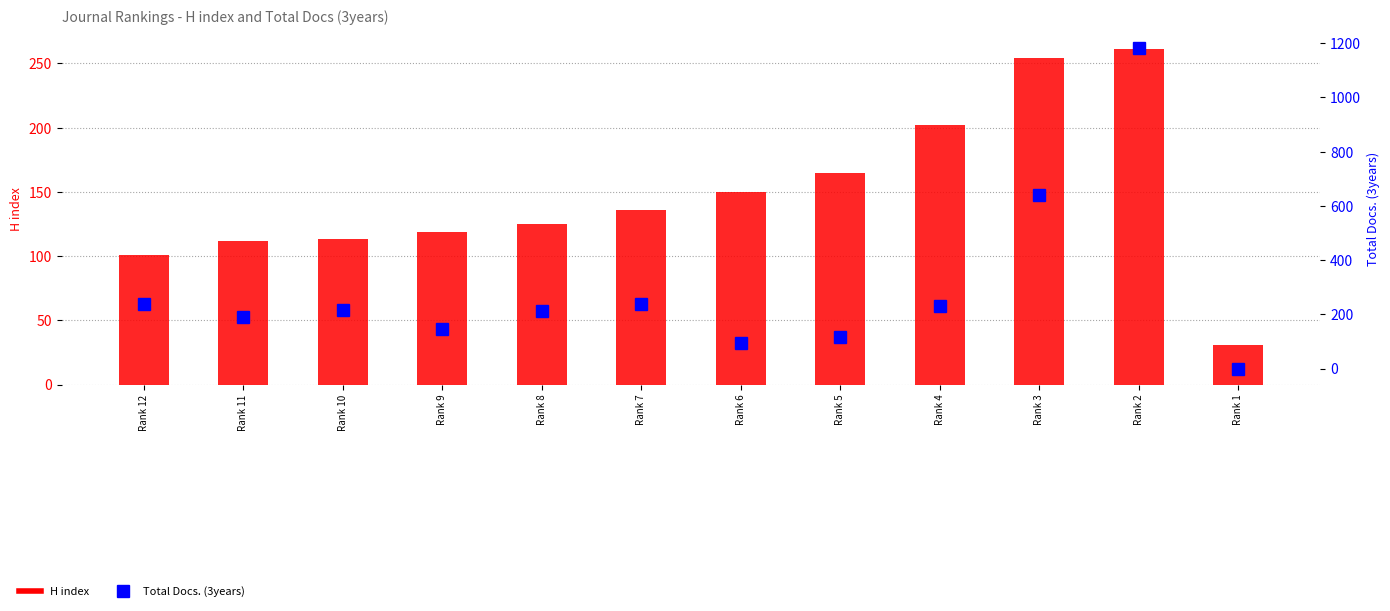

What are all the series names shown in the legend?

H index, Total Docs. (3years)